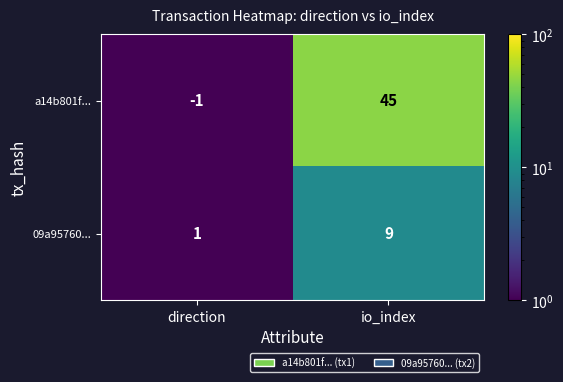

The value of a14b801f... at io_index is 75. True or false?

False